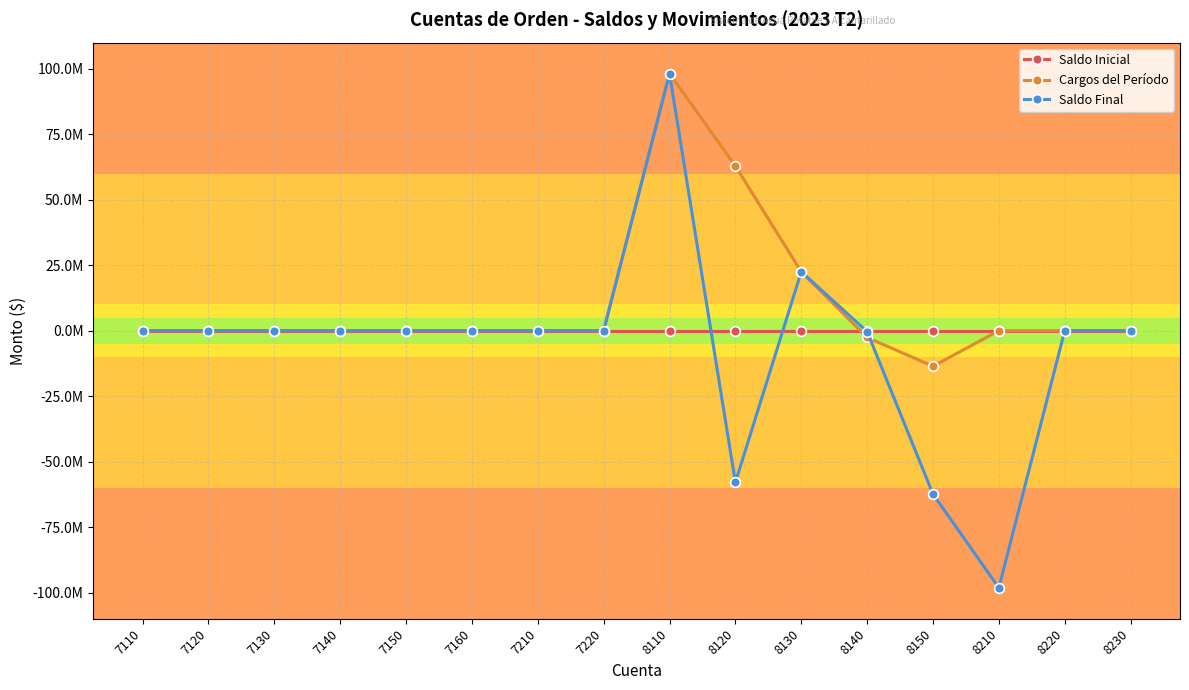

Which category has the lowest value across all series?

8210